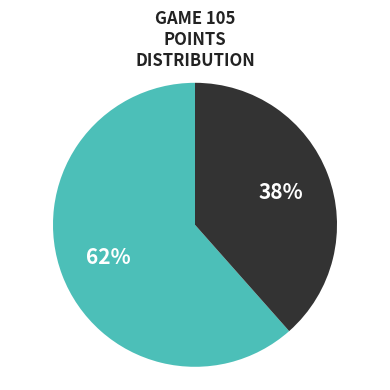

Is there any slice that represents more than half of the pie?

Yes